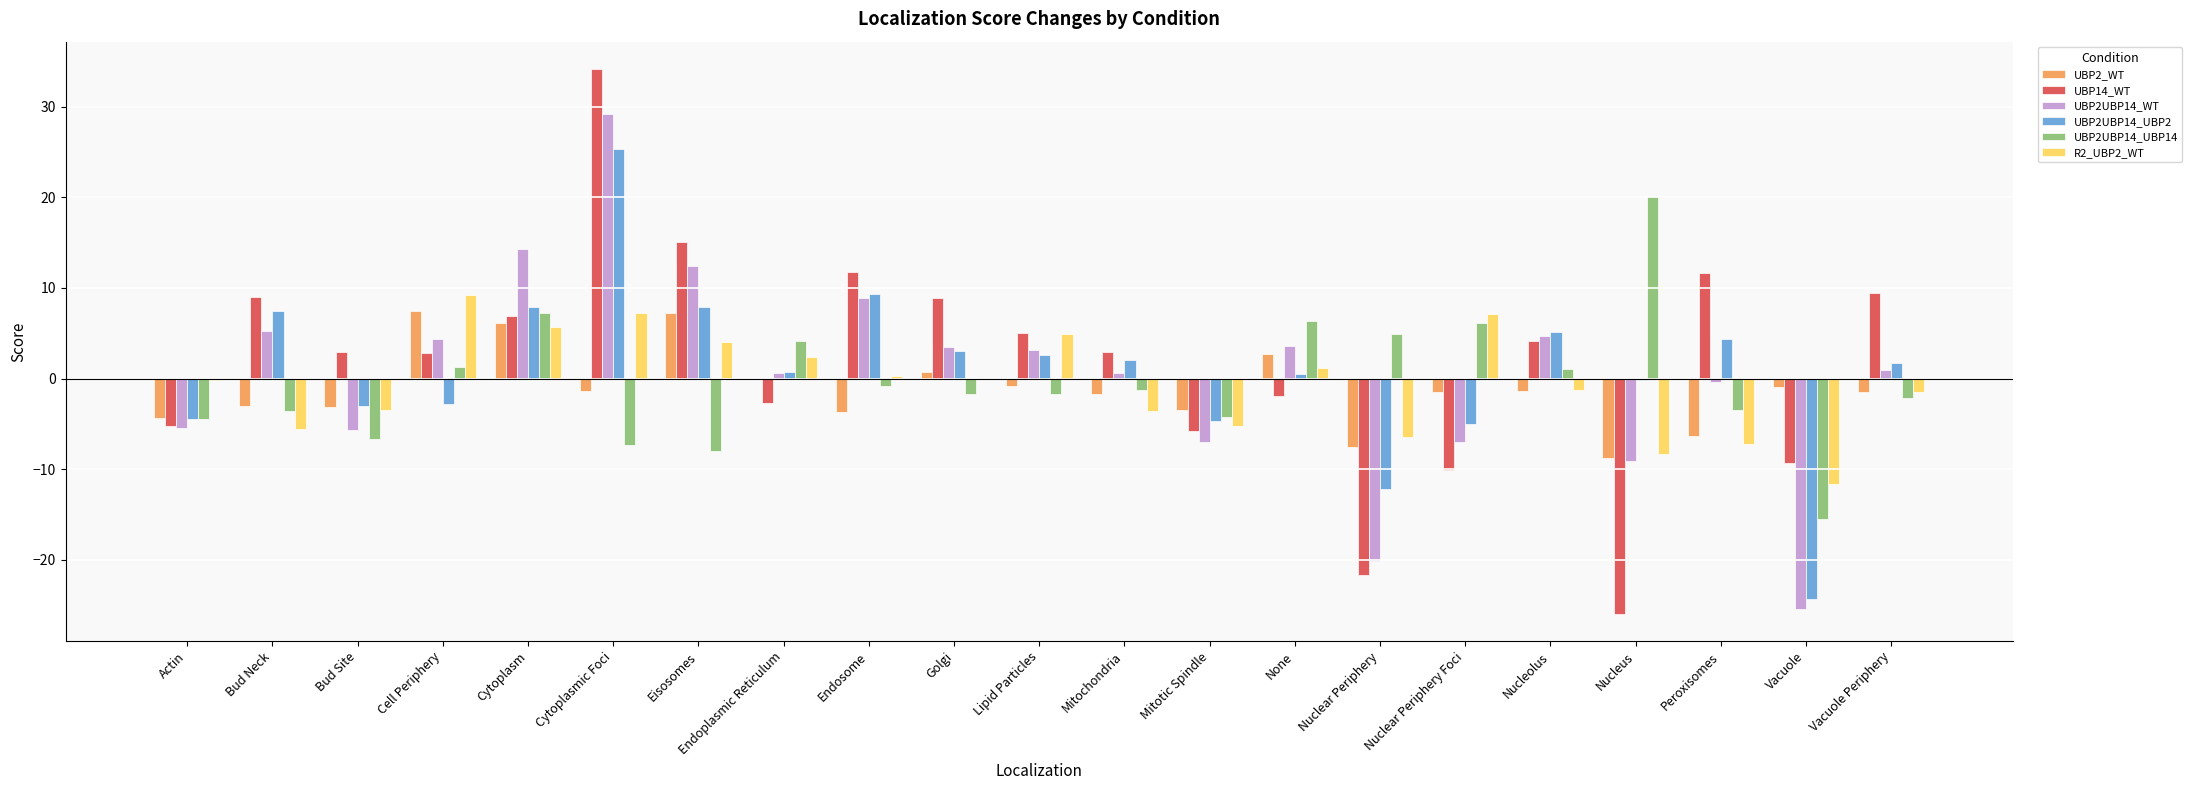

What is the difference between the UBP14_WT values at None and Peroxisomes?

13.7